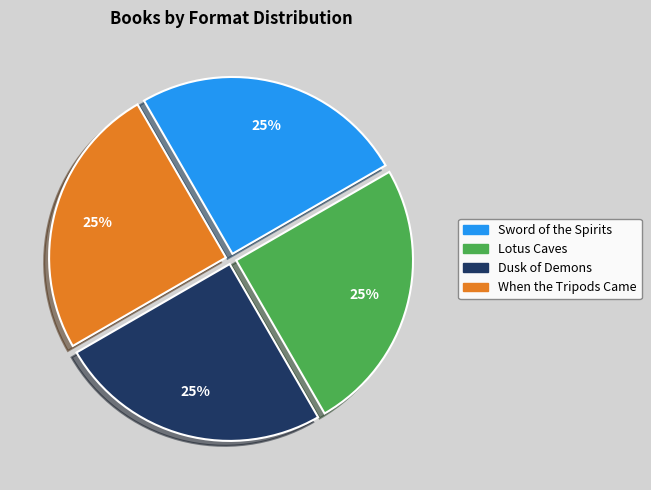

Approximately how many times larger is the value at Sword of the Spirits compared to Dusk of Demons?

1.0